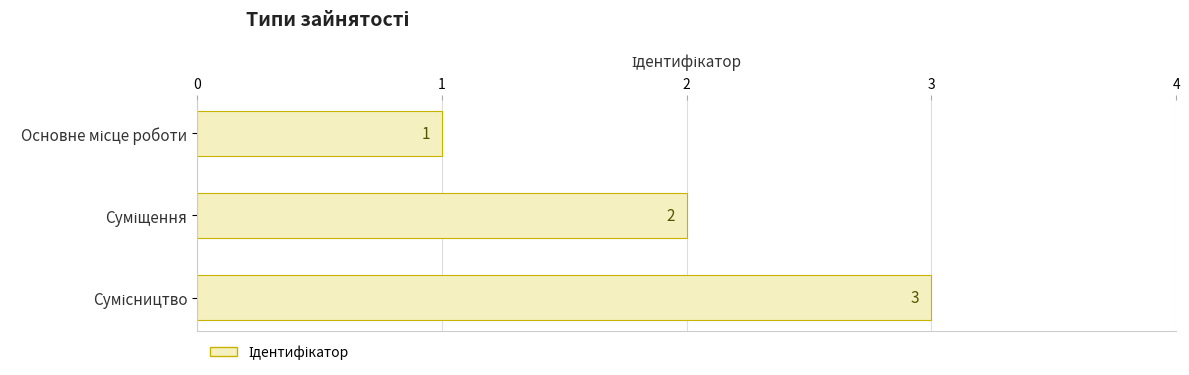

What is the greatest value displayed?

3